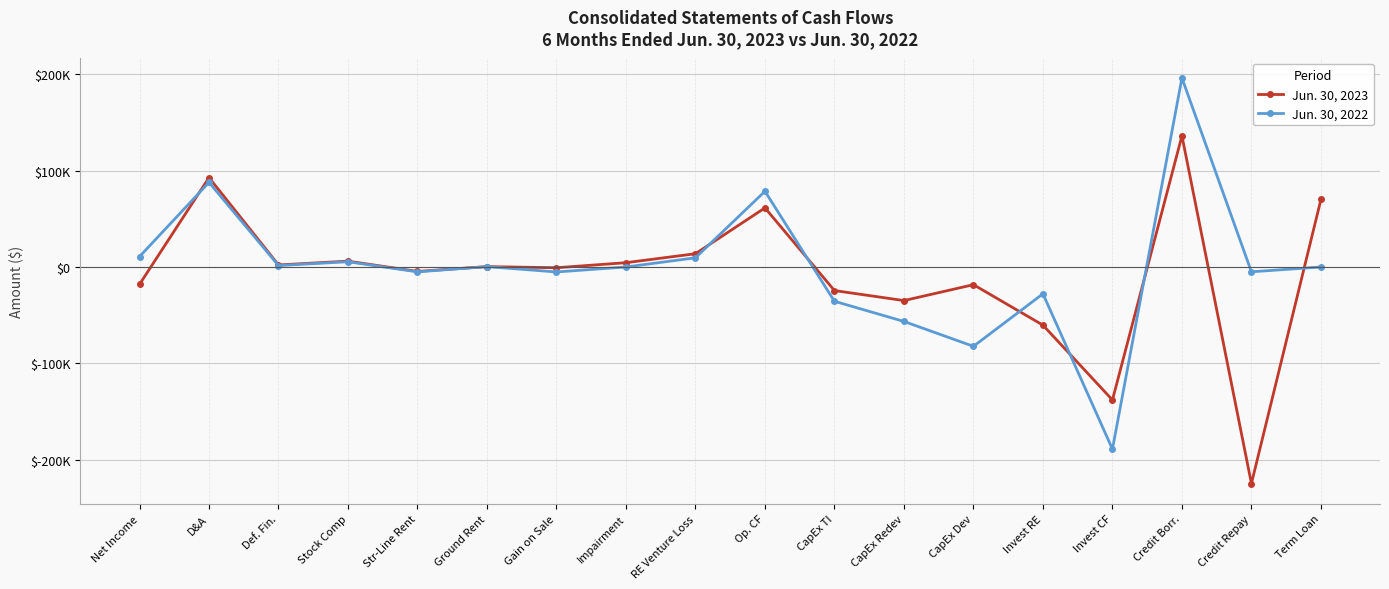

Which series has the largest total across all categories?

Jun. 30, 2022